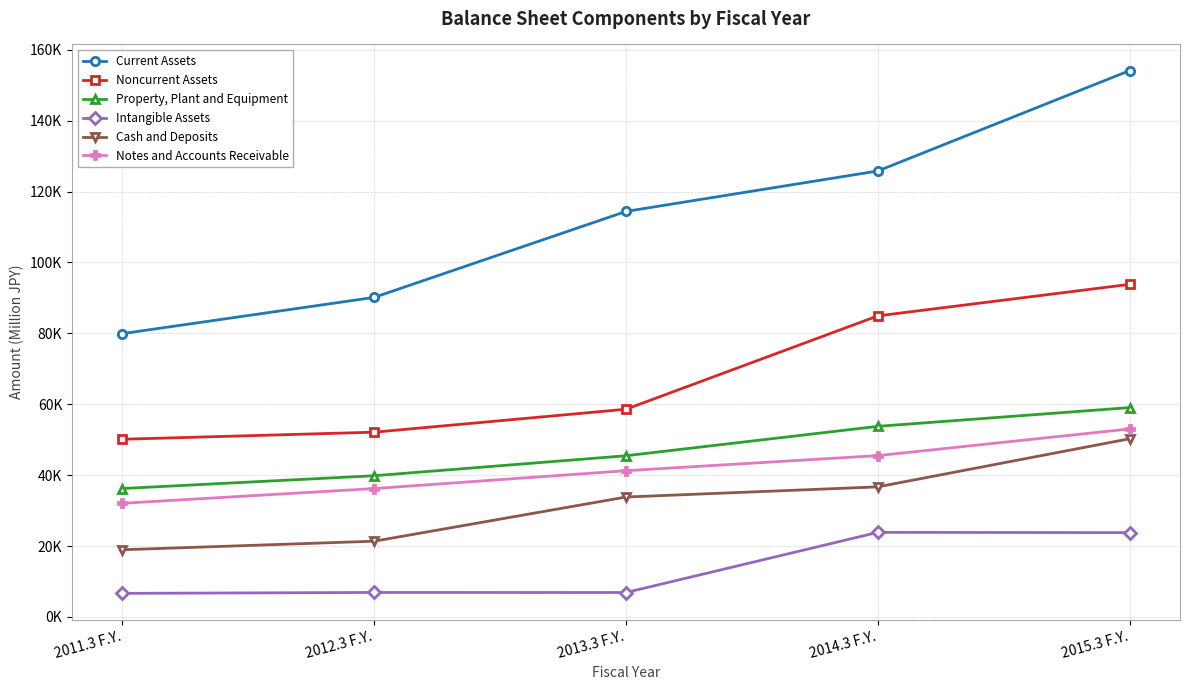

What is the maximum value for Current Assets?

154148